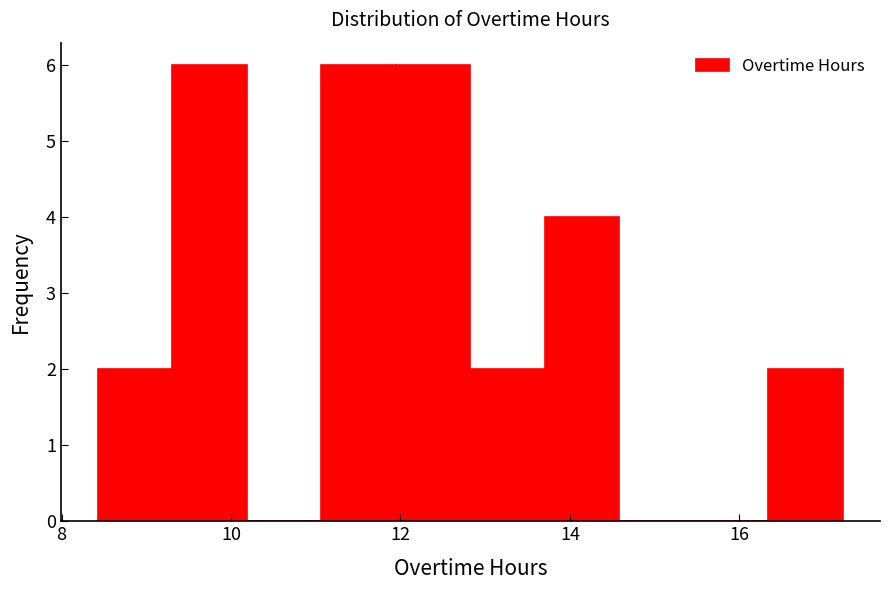

Reading left to right, transcribe this chart: for each bar, give the range it covers on the x-axis and its height. Neither the bar edges nor the heights are printed on the chart, so give them approximately, as read against the axes.

8.4 to 9.4: 2
9.4 to 10.2: 6
10.2 to 11.0: 0
11.0 to 12.0: 6
12.0 to 12.8: 6
12.8 to 13.8: 2
13.8 to 14.6: 4
14.6 to 15.4: 0
15.4 to 16.4: 0
16.4 to 17.2: 2